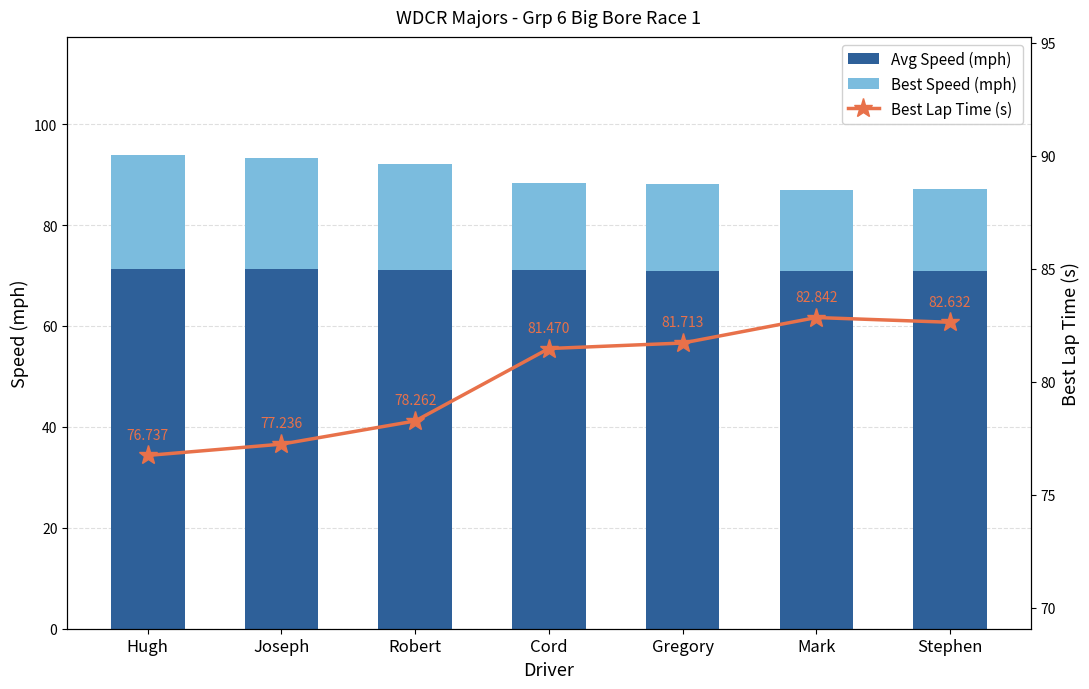

At which category does the chart reach its minimum across all series?

Mark